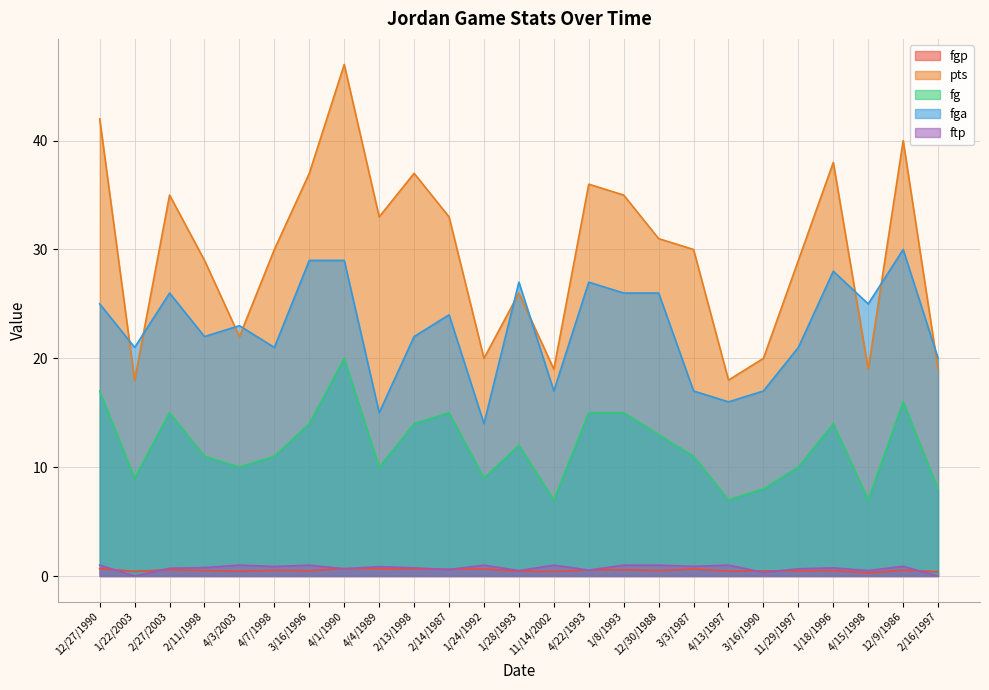

The pts series shows 33.0 at 4/4/1989. True or false?

True